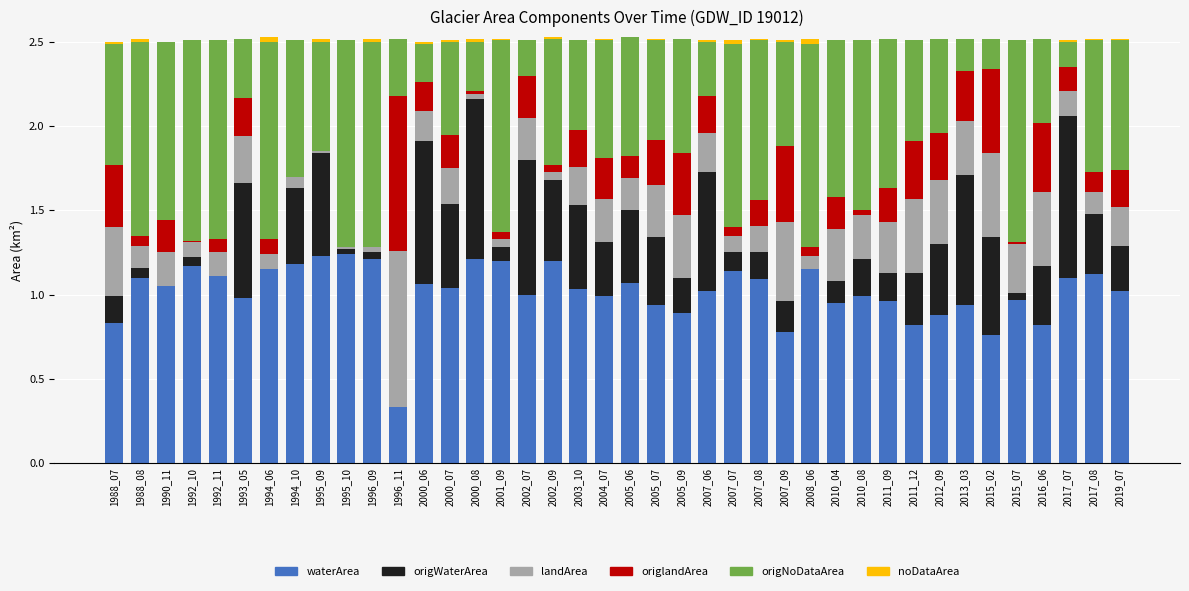

What is the sum of all waterArea values?

40.7